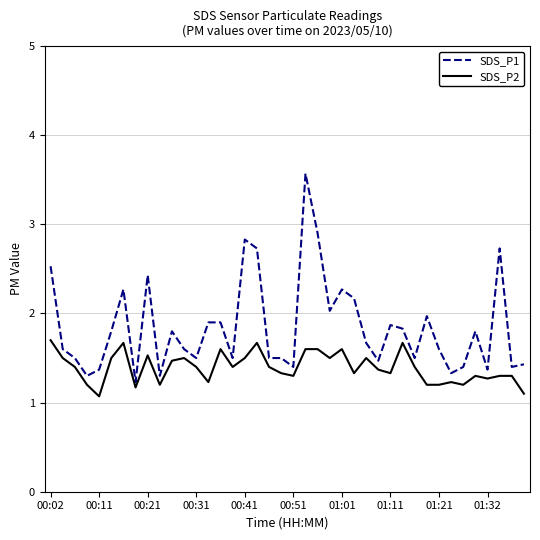

True or false: SDS_P2 and SDS_P1 cross at least once.

False